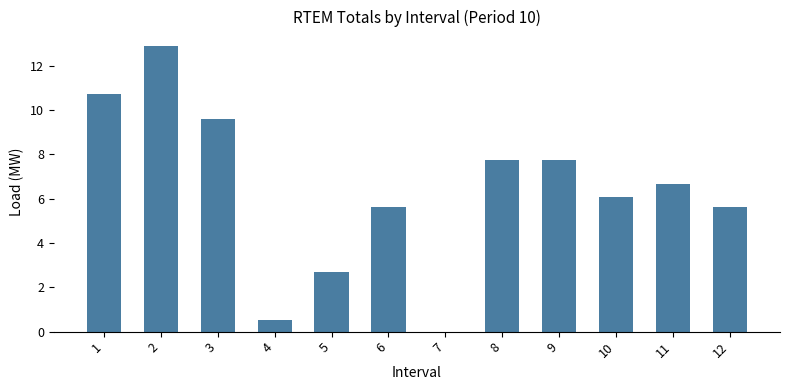

What is the change in value from 4 to 8?

+7.2